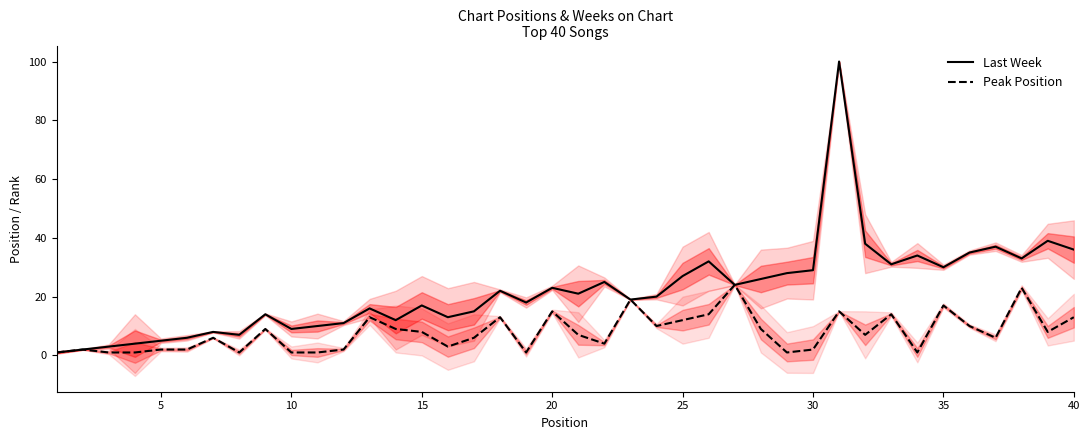

True or false: Last Week has a value of 55 at 40.

False